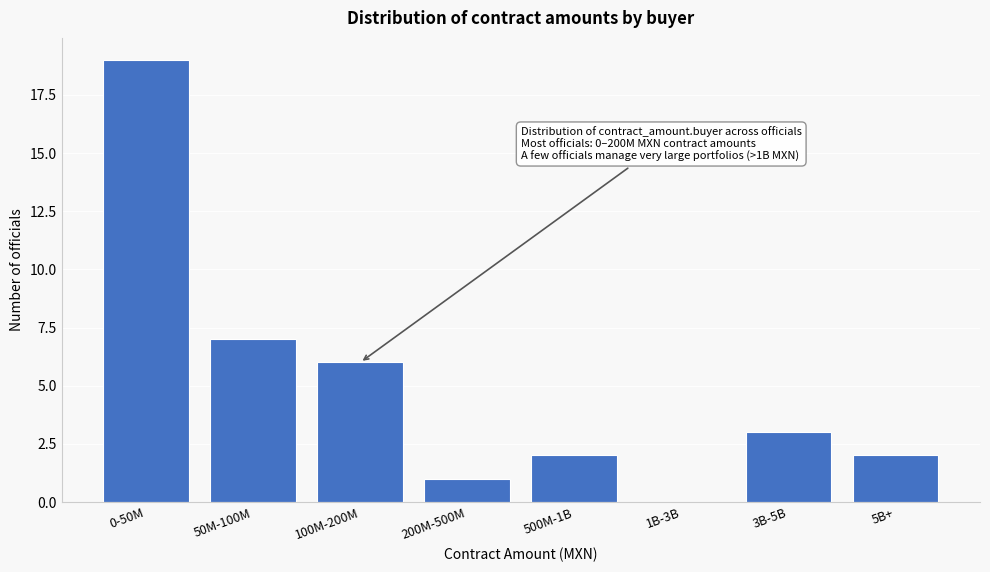

Reading left to right, what are all the values shown in this chart?

0-50M=19	50M-100M=7	100M-200M=6	200M-500M=1	500M-1B=2	1B-3B=0	3B-5B=3	5B+=2